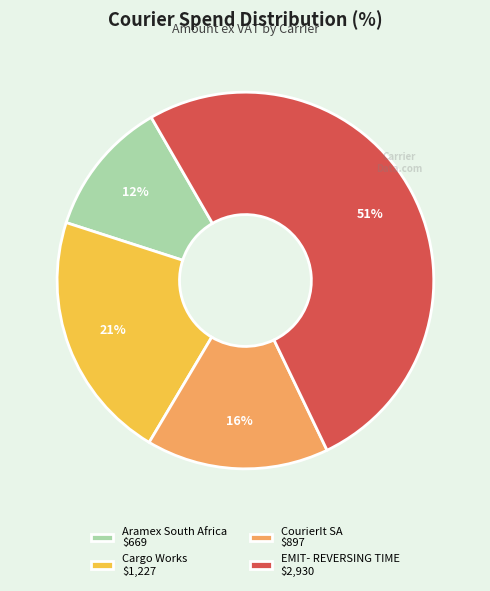

To the nearest percent, what portion does Cargo Works $1,227 represent?

21%